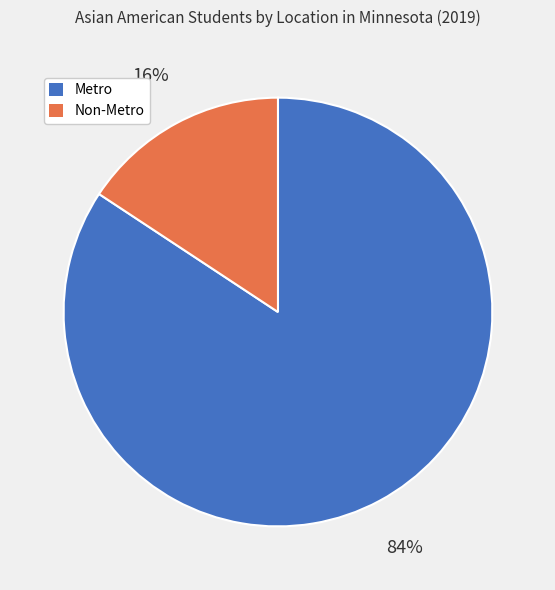

Rank the categories by value from highest to lowest.

Metro, Non-Metro